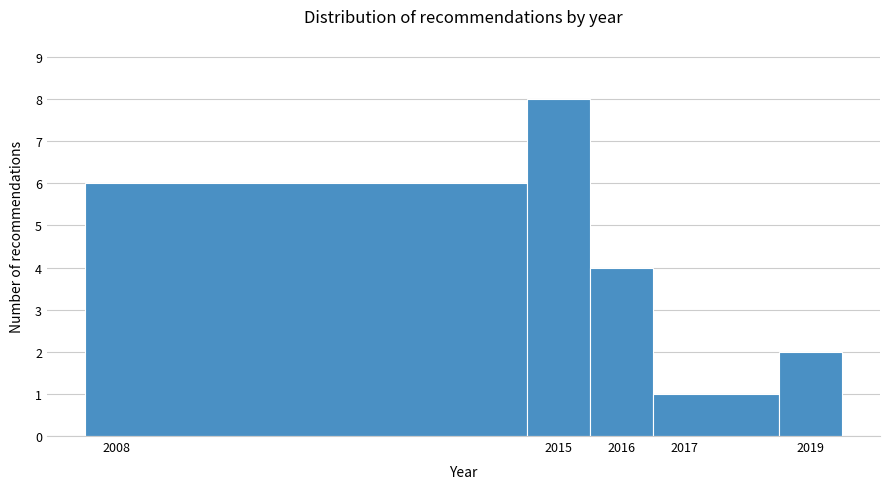

Over which range of the x-axis is the bar tallest?

2014.5 to 2015.5